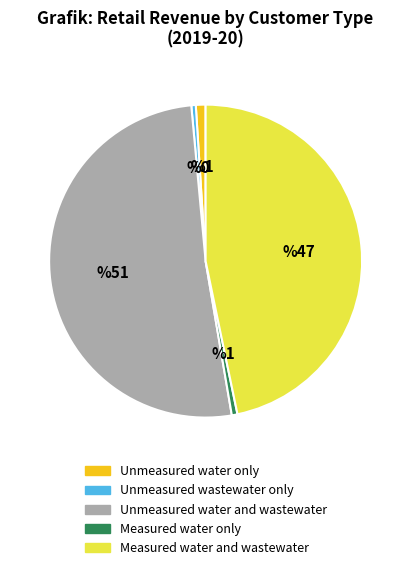

Which category has the biggest portion of the pie?

Unmeasured water and wastewater